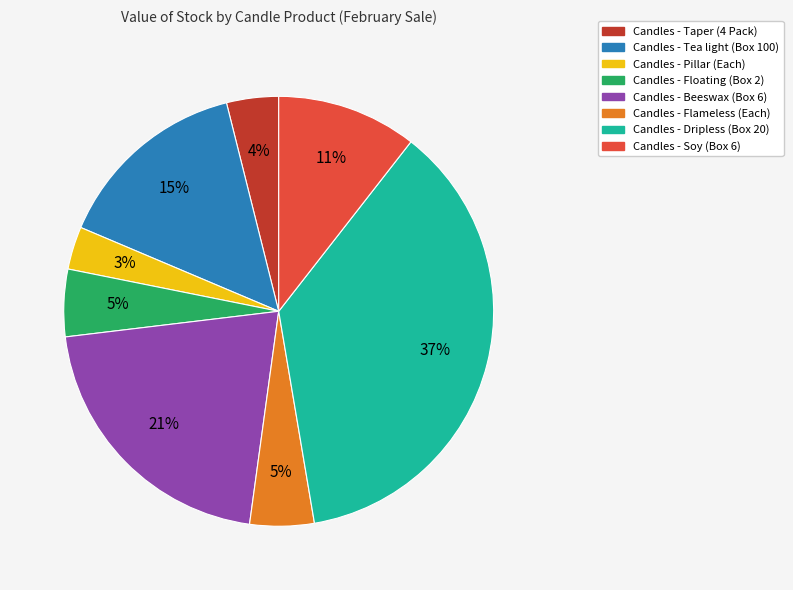

How many segments does this pie chart have?

8